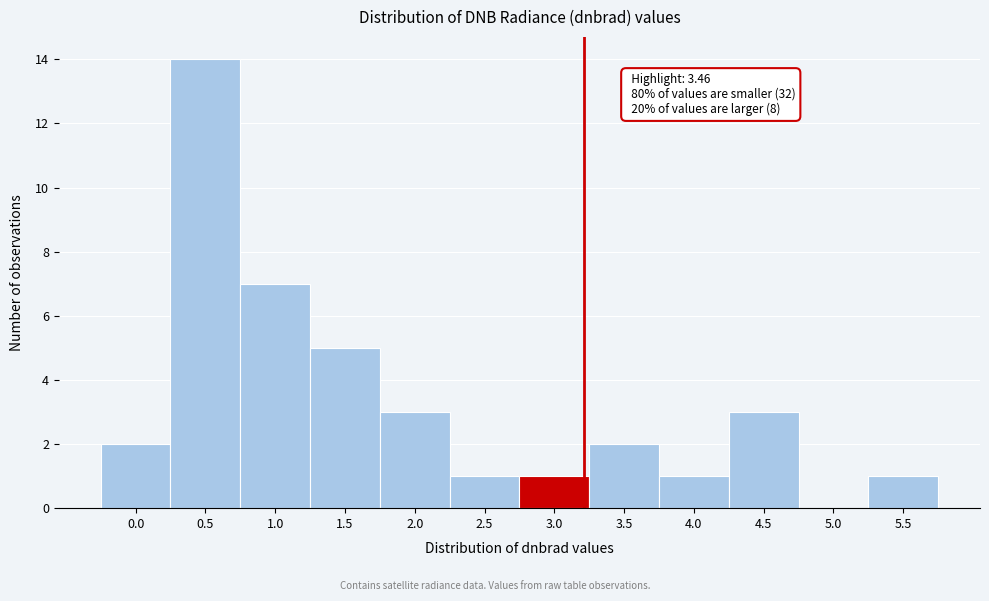

Reading right to left, extract all data points from this chart.

5.5=1	5.0=0	4.5=3	4.0=1	3.5=2	3.0=1	2.5=1	2.0=3	1.5=5	1.0=7	0.5=14	0.0=2